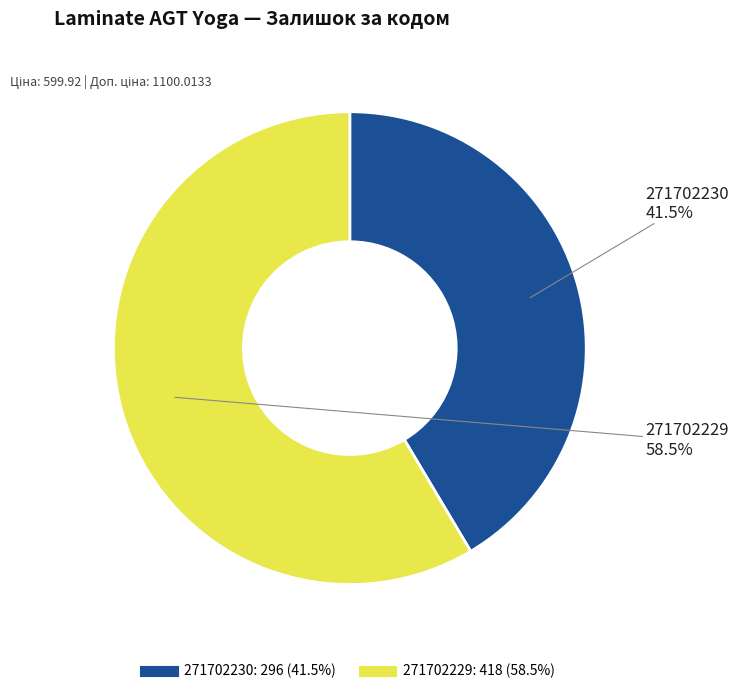

Rank the categories by value from highest to lowest.

271702229, 271702230